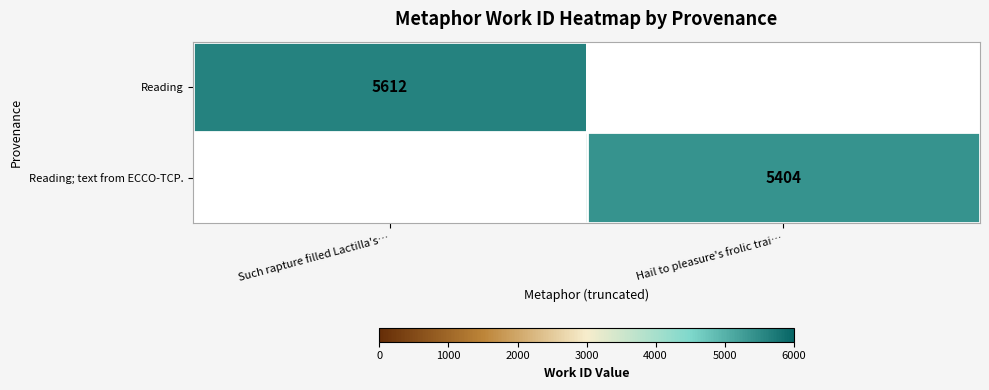

At how many categories does at least one series exceed 5461?

1